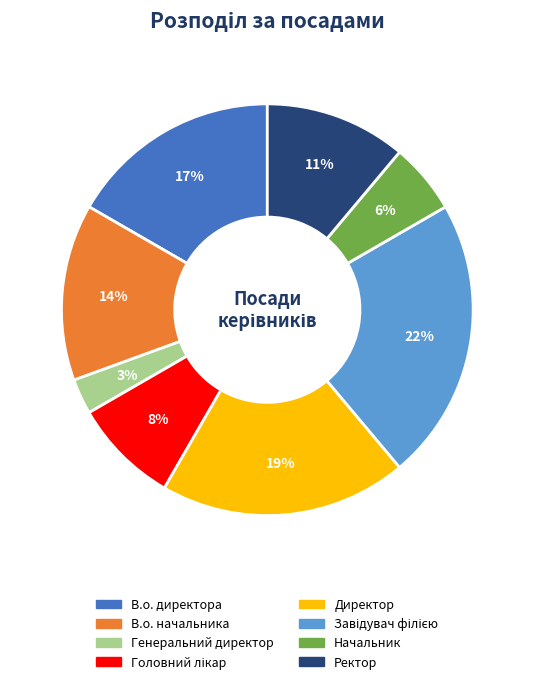

Does В.о. начальника account for over 50% of the chart?

No